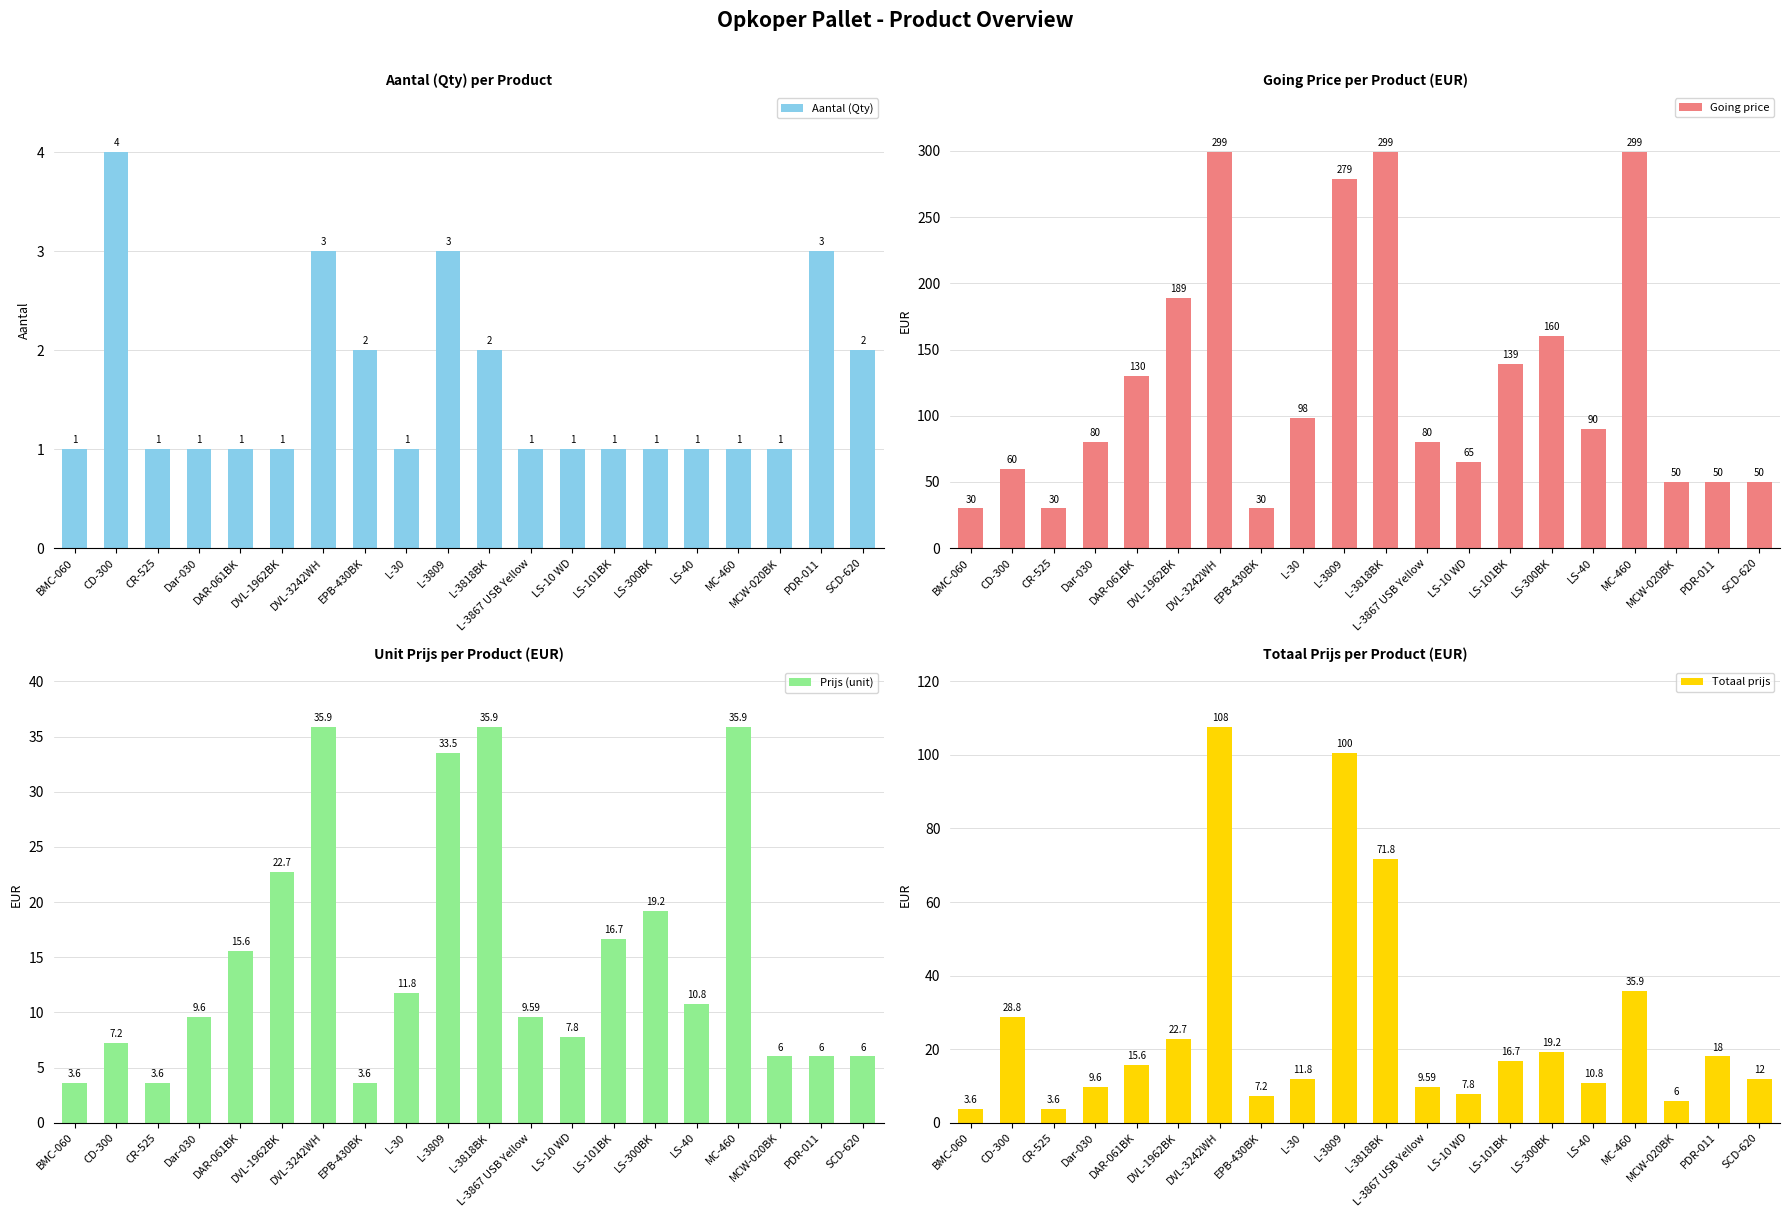

List the labels in order of Prijs (unit) value, largest first.

DVL-3242WH, L-3818BK, MC-460, L-3809, DVL-1962BK, LS-300BK, LS-101BK, DAR-061BK, L-30, LS-40, Dar-030, L-3867 USB Yellow, LS-10 WD, CD-300, MCW-020BK, PDR-011, SCD-620, BMC-060, CR-525, EPB-430BK